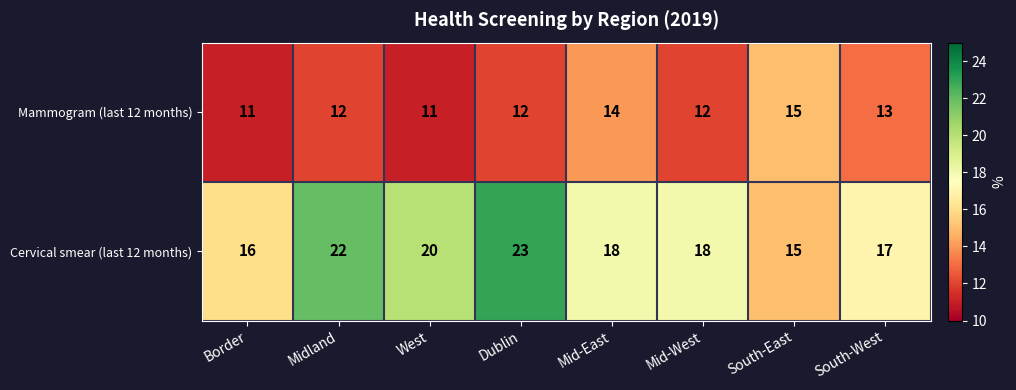

At Mid-West, list the series in order from smallest to largest.

Mammogram (last 12 months), Cervical smear (last 12 months)